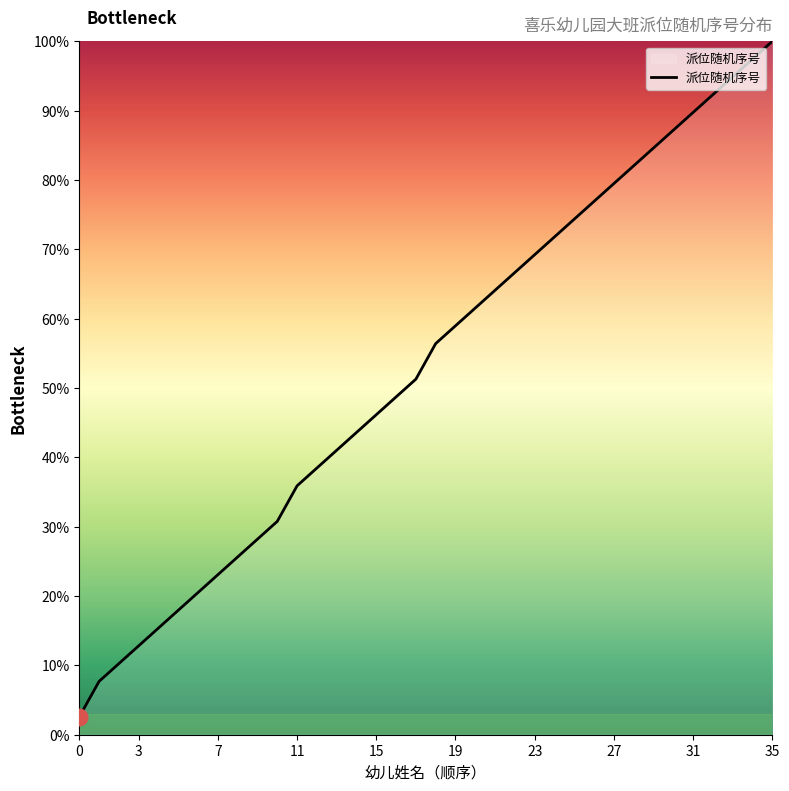

What is the difference between the maximum and minimum values?

97.4